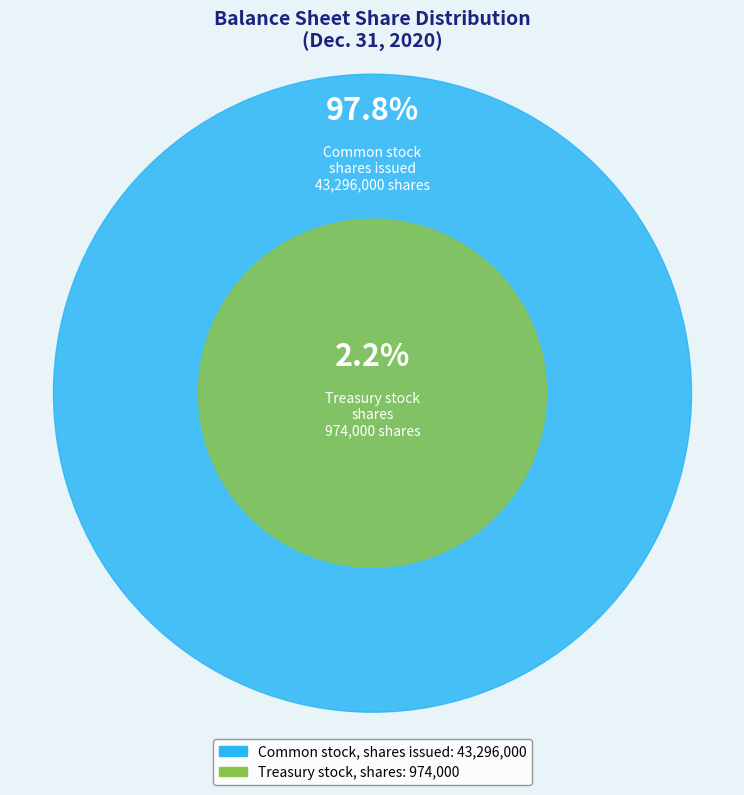

Do Treasury stock, shares and Common stock, shares issued together represent more than half of the pie?

Yes